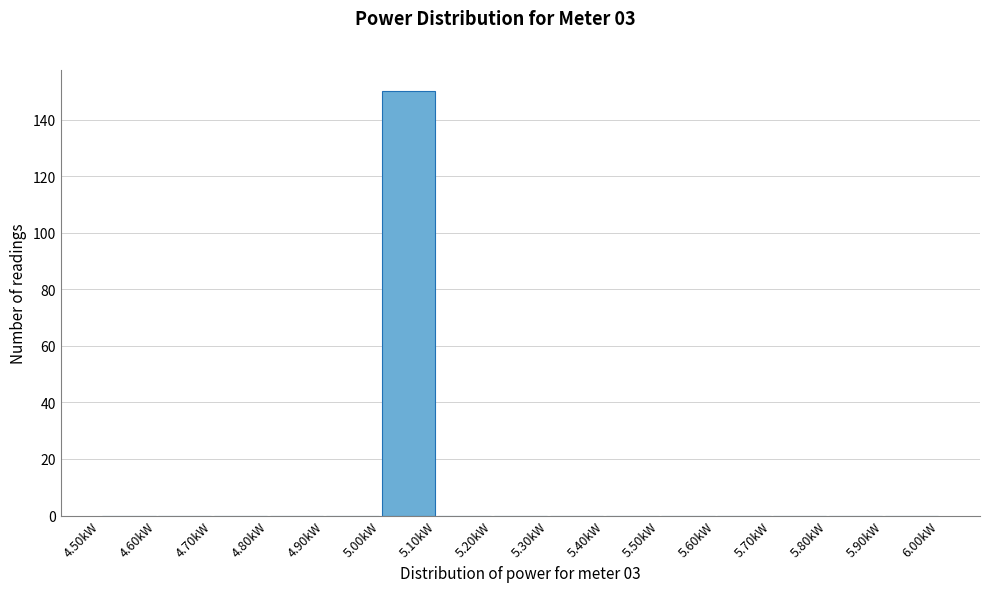

Reading left to right, list every bar in this chart as the range it spans on the x-axis followed by its height. The values are not printed on the chart, so give them approximately, as read against the axis.

4.5 to 4.6: 0
4.6 to 4.7: 0
4.7 to 4.8: 0
4.8 to 4.9: 0
4.9 to 5.0: 0
5.0 to 5.1: 150
5.1 to 5.2: 0
5.2 to 5.3: 0
5.3 to 5.4: 0
5.4 to 5.5: 0
5.5 to 5.6: 0
5.6 to 5.7: 0
5.7 to 5.8: 0
5.8 to 5.9: 0
5.9 to 6.0: 0